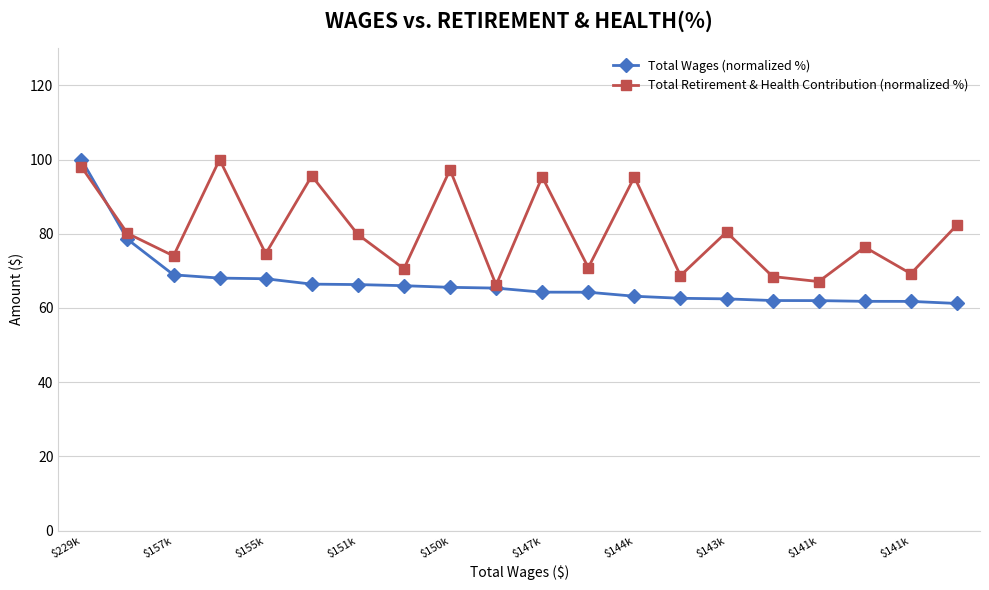

What is the maximum value for Total Retirement & Health Contribution (normalized %)?

100.0